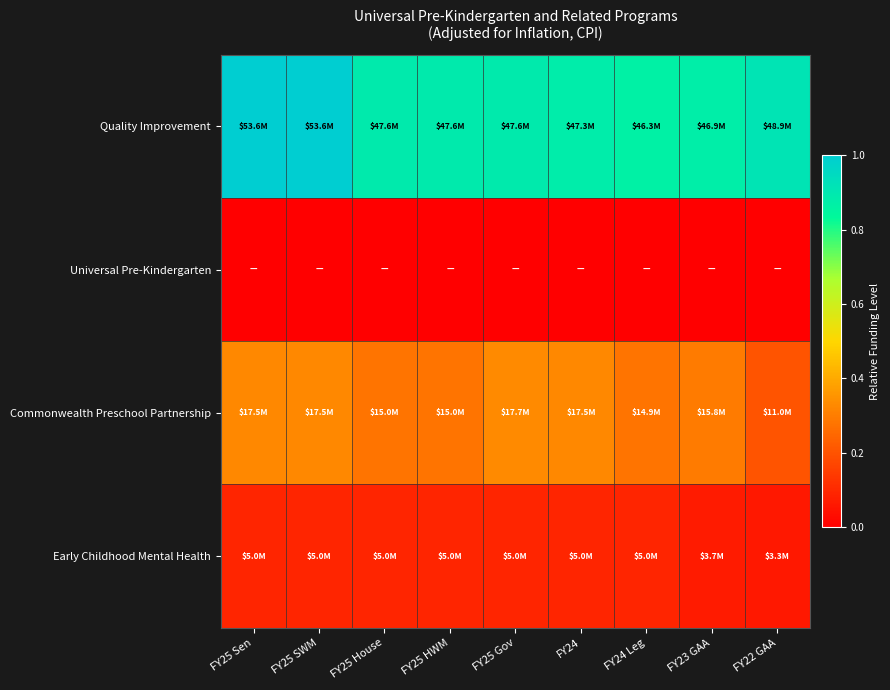

How many categories are shown in the chart?

9